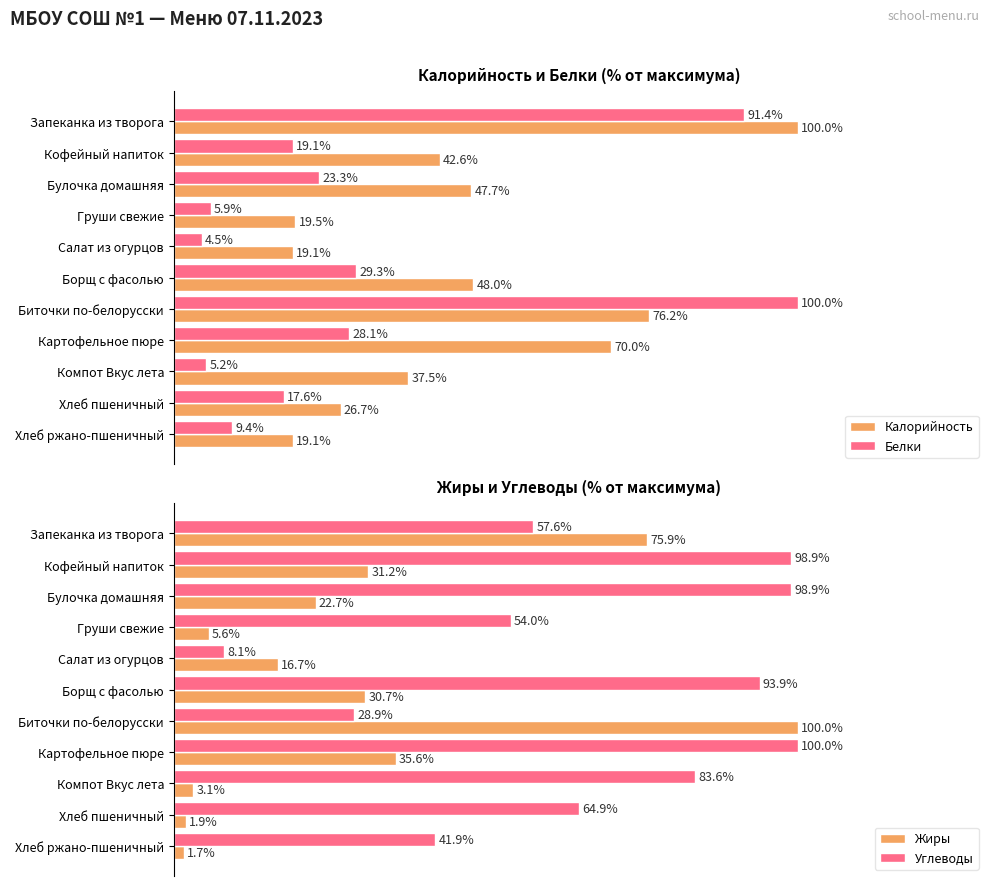

What is the difference between the second highest and second lowest values in the Калорийность series?

57.0